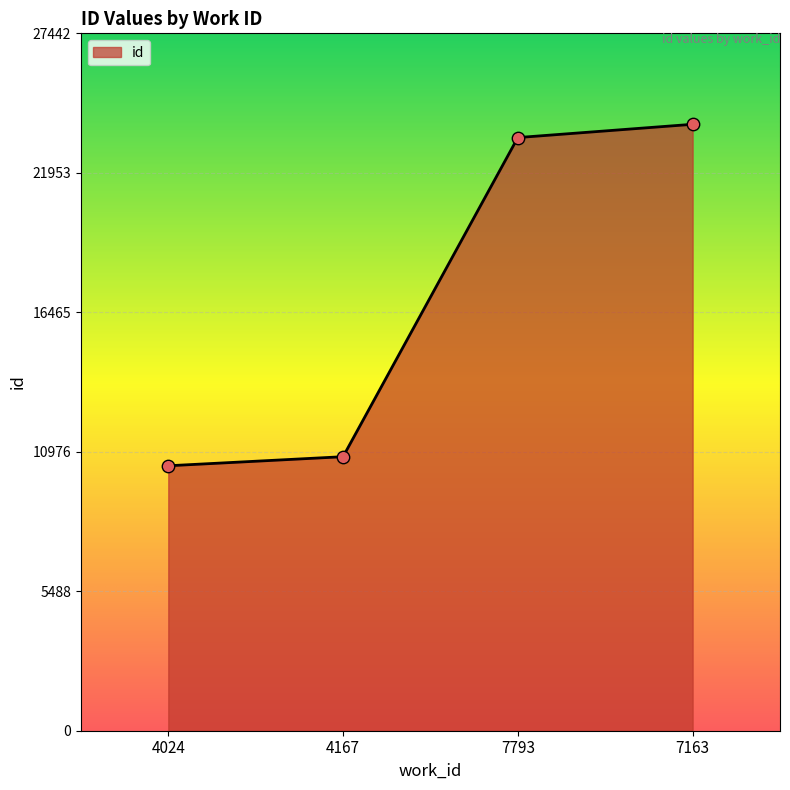

What is the change in value from 4167 to 7163?

+13080